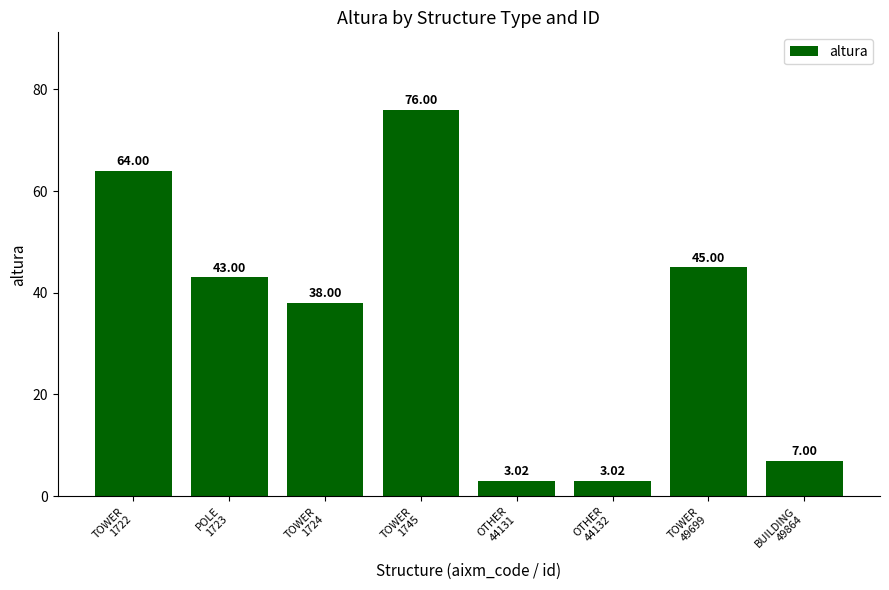

The value at TOWER
1722 is 64.0. True or false?

True